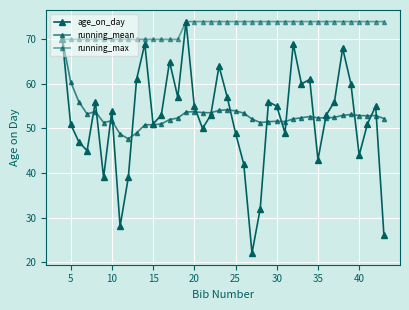

Reading left to right, what are all the values shown in this chart?

age_on_day: 70.0	51.0	47.0	45.0	56.0	39.0	54.0	28.0	39.0	61.0	69.0	51.0	53.0	65.0	57.0	74.0	55.0	50.0	53.0	64.0	57.0	49.0	42.0	22.0	32.0	56.0	55.0	49.0	69.0	60.0	61.0	43.0	53.0	56.0	68.0	60.0	44.0	51.0	55.0	26.0
running_mean: 70.0	60.5	56.0	53.2	53.8	51.3	51.7	48.8	47.7	49.0	50.8	50.8	51.0	52.0	52.3	53.7	53.8	53.6	53.5	54.0	54.2	54.0	53.4	52.1	51.3	51.5	51.6	51.5	52.1	52.4	52.7	52.4	52.4	52.5	52.9	53.1	52.9	52.8	52.9	52.2
running_max: 70.0	70.0	70.0	70.0	70.0	70.0	70.0	70.0	70.0	70.0	70.0	70.0	70.0	70.0	70.0	74.0	74.0	74.0	74.0	74.0	74.0	74.0	74.0	74.0	74.0	74.0	74.0	74.0	74.0	74.0	74.0	74.0	74.0	74.0	74.0	74.0	74.0	74.0	74.0	74.0